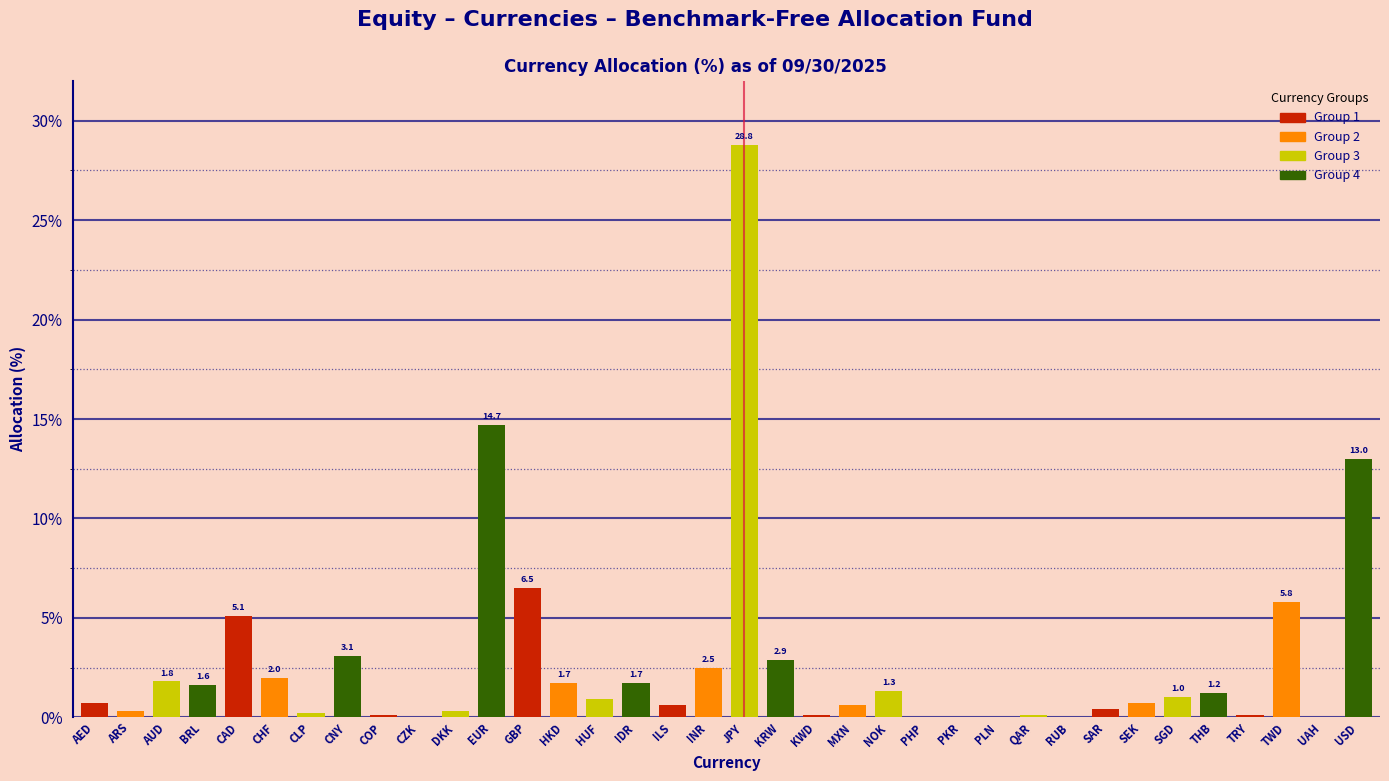

What is the change in value from AED to UAH?

-0.7